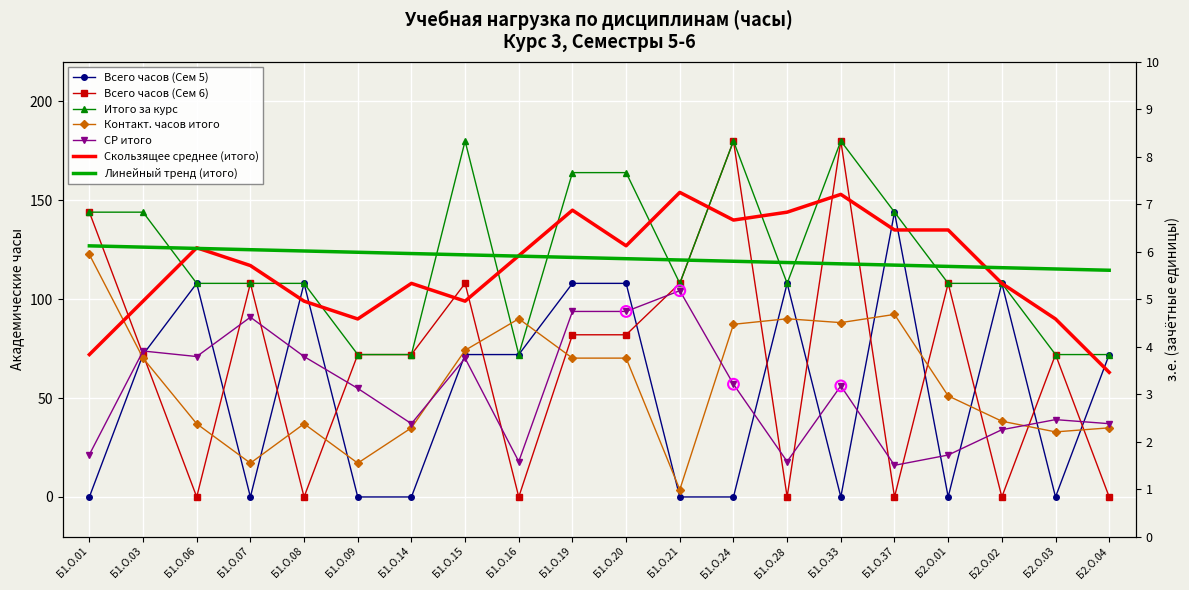

Which series has the largest total across all categories?

Итого за курс